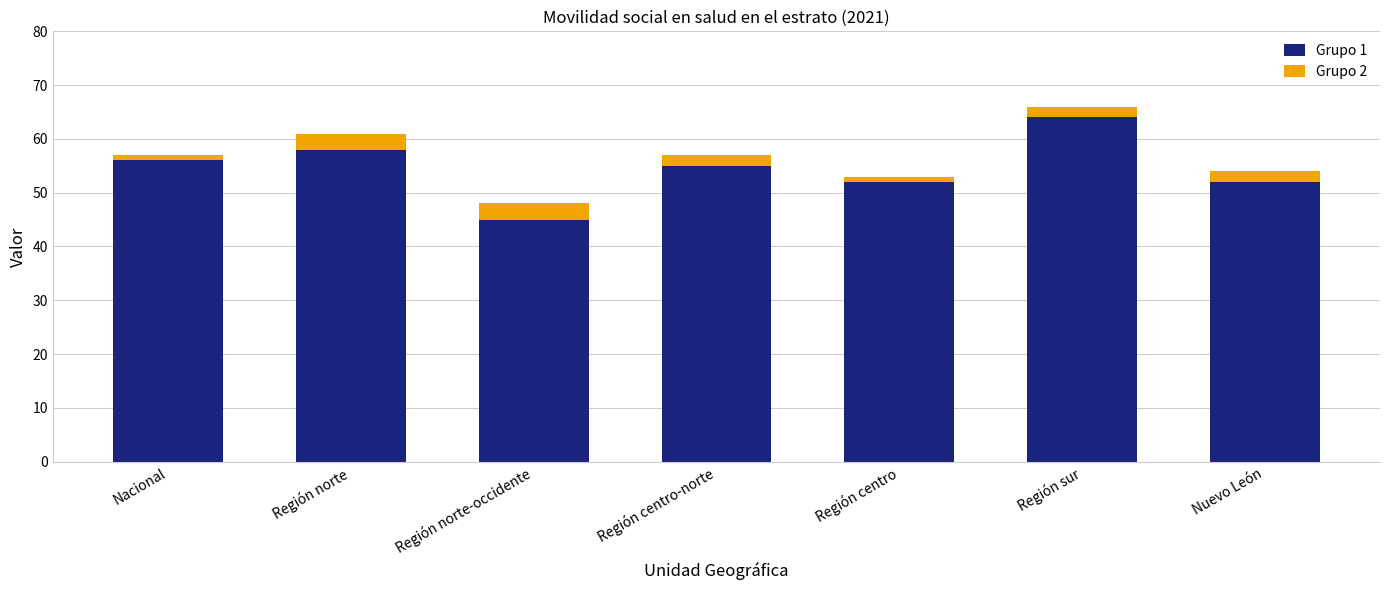

What is the total value across all series at Región sur?

66